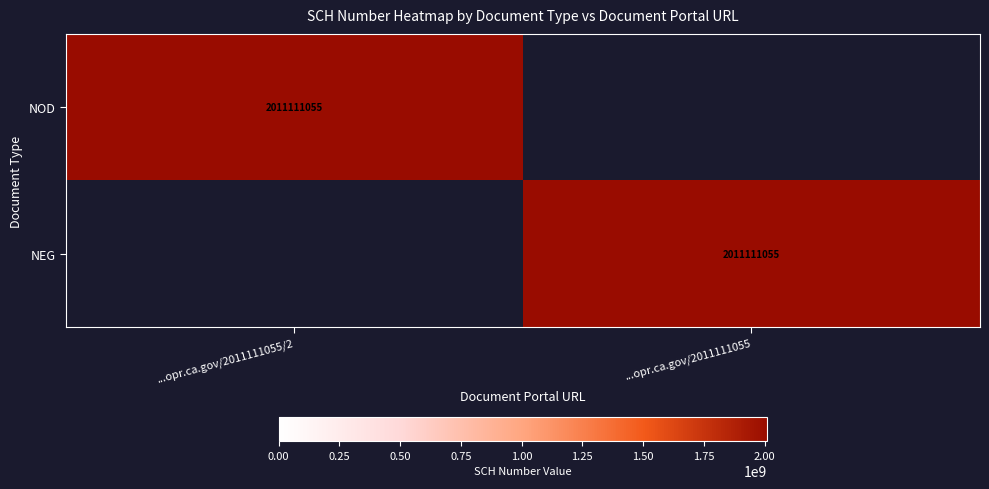

True or false: NOD has a value of 2011111055 at ...opr.ca.gov/2011111055/2.

True